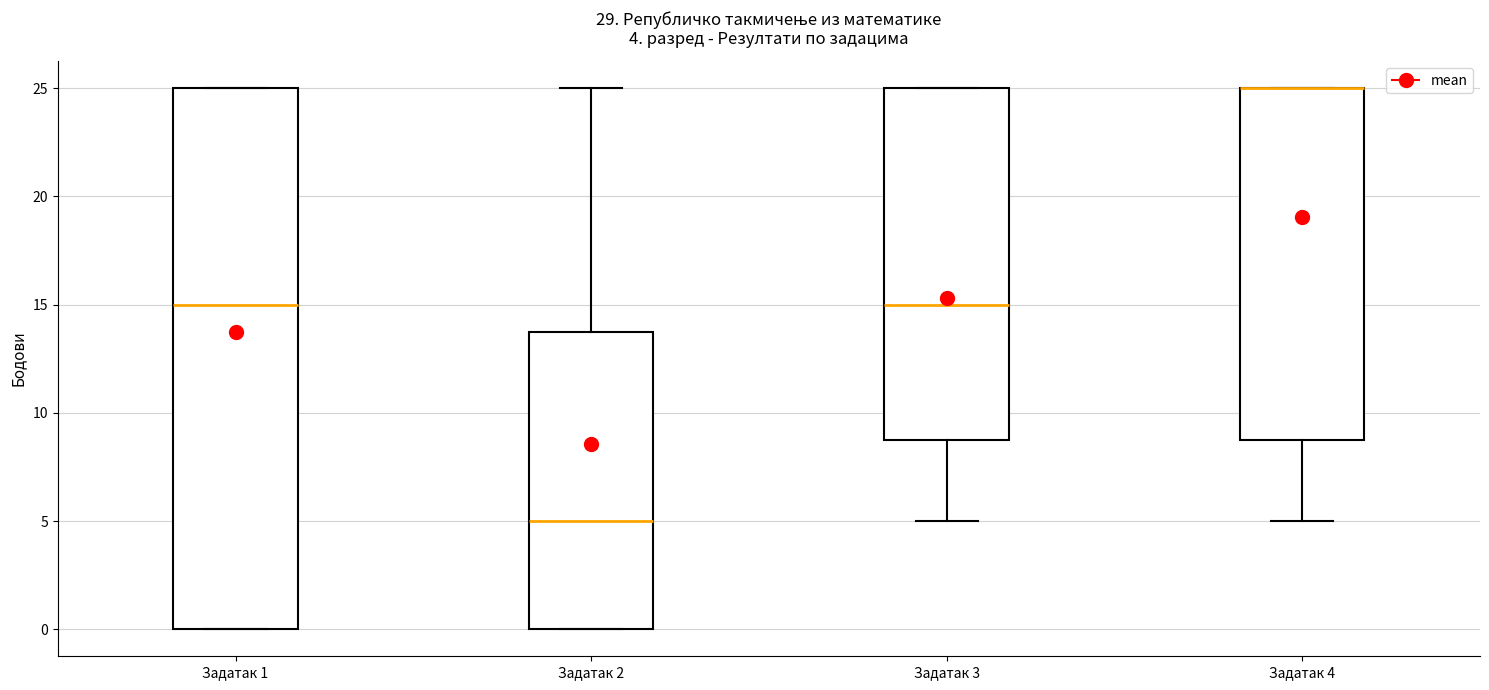

Which box is the tallest, from its lower edge to its upper edge?

Задатак 1